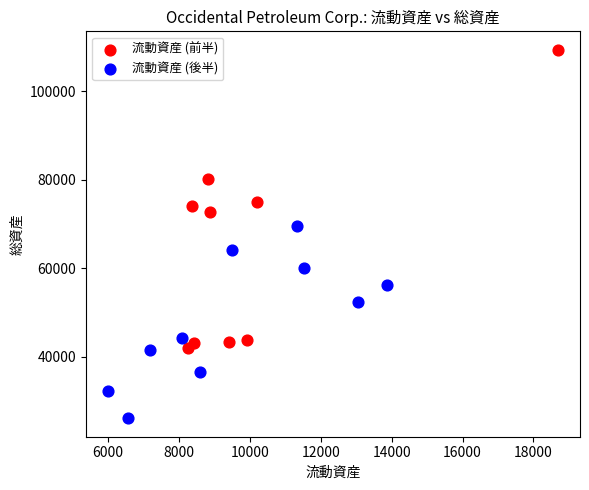

Which series contains the highest Y value?

流動資産 (前半)